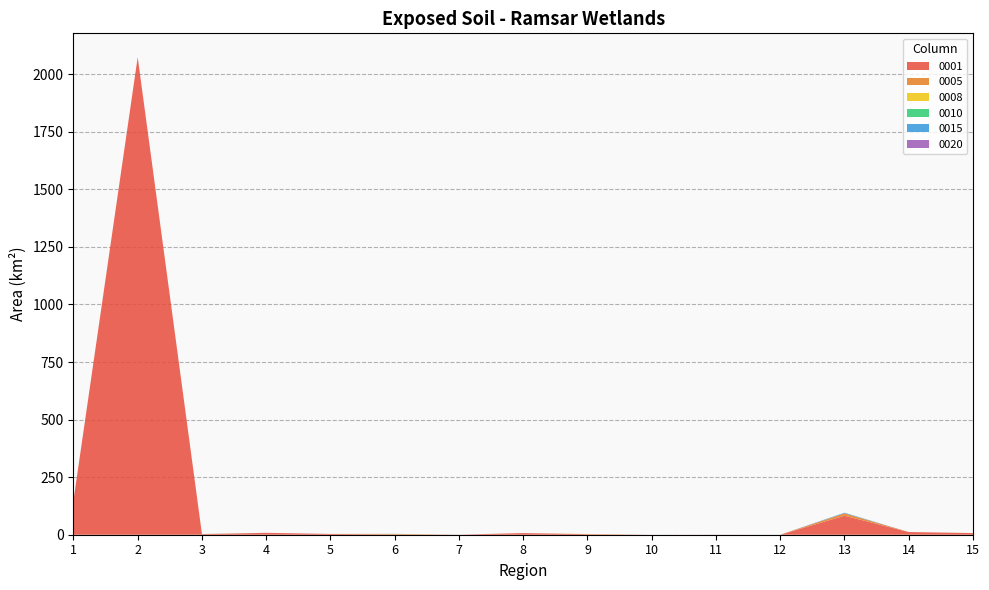

Reading left to right, transcribe all the data shown in this chart.

0001: 148.1	2073.8	2.2	8.2	3.4	1.1	0.2	7.1	2.3	0.0	0.3	0.1	82.5	11.6	7.0
0005: 0.0	0.0	0.6	0.0	0.0	2.4	0.1	0.0	0.1	0.0	0.0	0.0	10.5	0.1	0.0
0008: 0.0	0.0	0.0	0.0	0.0	0.0	0.0	0.0	0.8	0.0	0.0	0.0	0.0	0.0	0.3
0010: 0.0	0.0	0.3	0.0	0.0	0.4	0.0	0.0	0.0	0.0	0.0	0.0	0.0	0.0	0.0
0015: 0.2	0.1	0.0	0.0	0.0	0.0	0.0	0.0	0.0	0.0	0.0	0.0	2.6	0.0	0.0
0020: 0.0	0.0	0.0	0.0	0.0	0.0	0.0	0.0	0.0	0.0	0.0	0.0	0.0	0.0	0.0